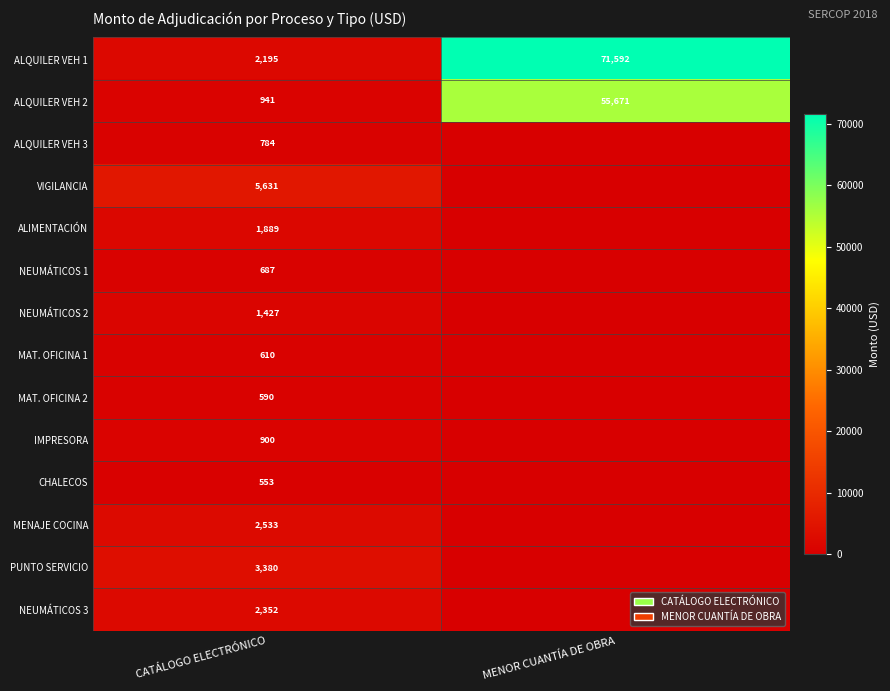

Is the value of MENAJE COCINA at CATÁLOGO ELECTRÓNICO greater than the value of PUNTO SERVICIO at CATÁLOGO ELECTRÓNICO?

No